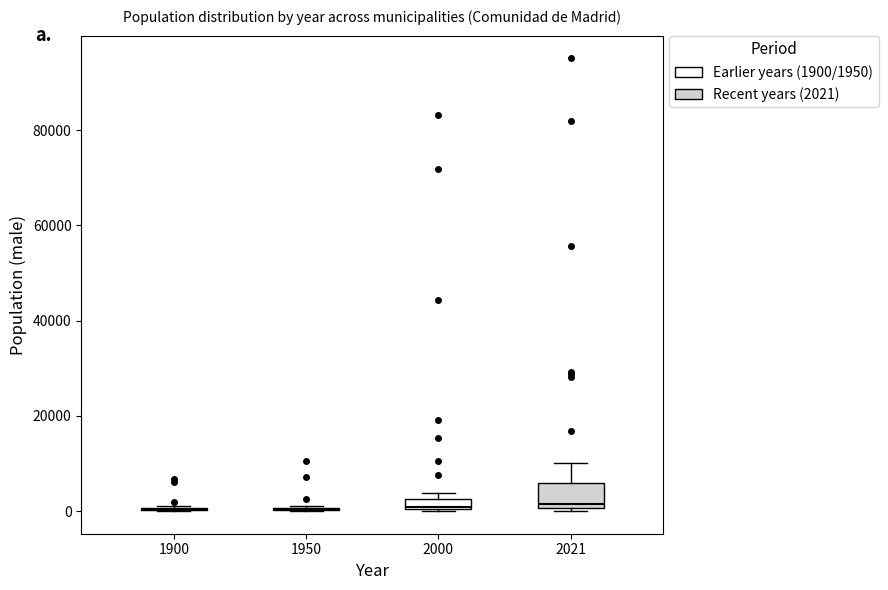

Comparing the boxes themselves (not the whiskers), which one is the tallest?

2021